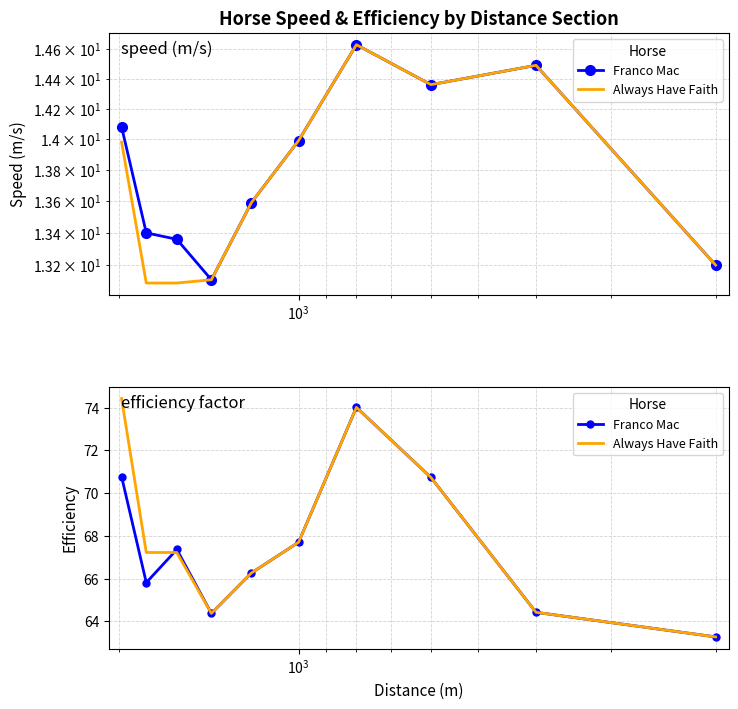

What is the value of the Always Have Faith point at the 8th from the left?

70.7